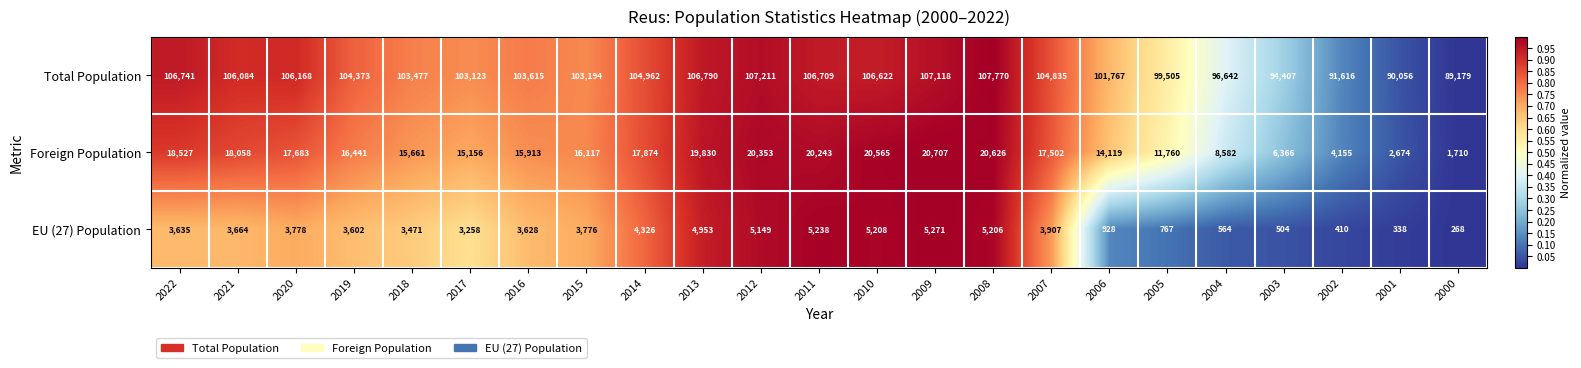

Which series has the largest total across all categories?

Total Population